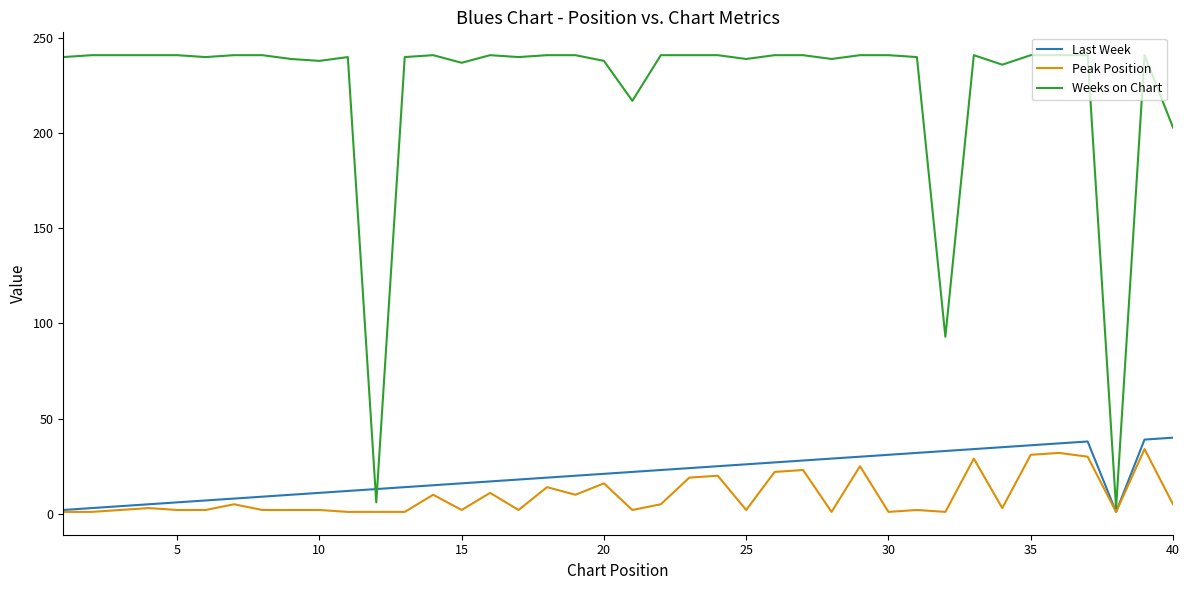

What are all the series names shown in the legend?

Last Week, Peak Position, Weeks on Chart